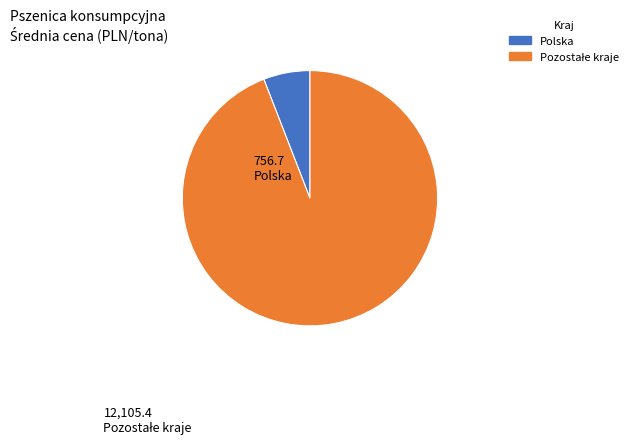

How many slices are in this pie chart?

2